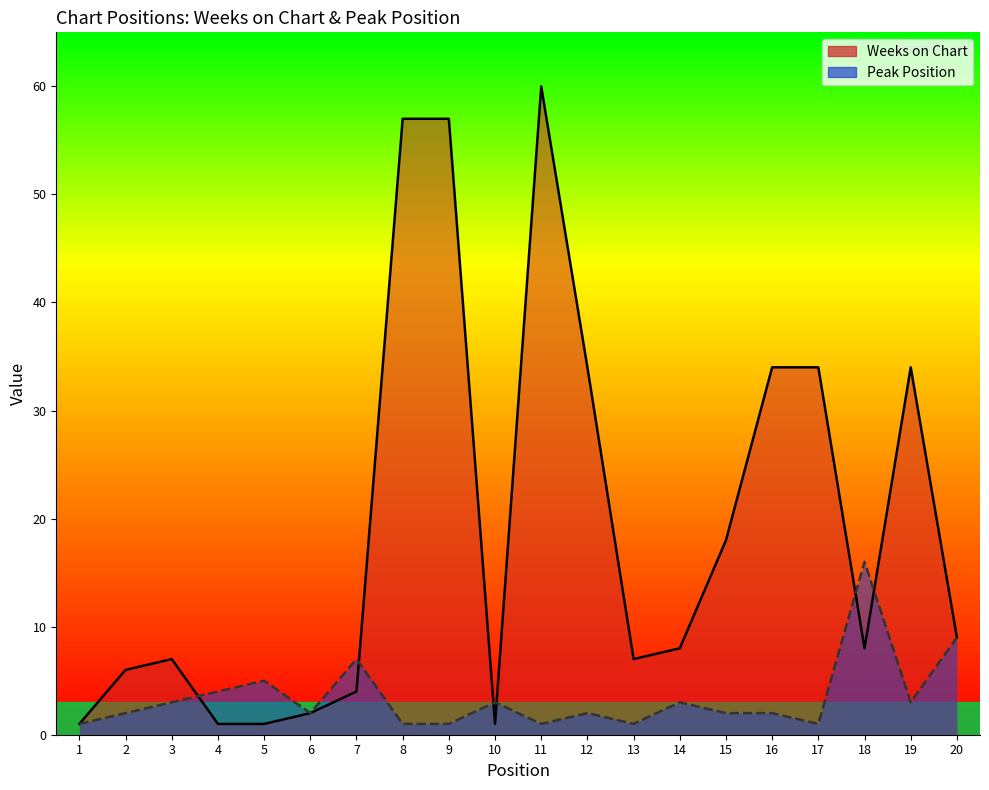

The value of Weeks on Chart at 14 is 8. True or false?

True